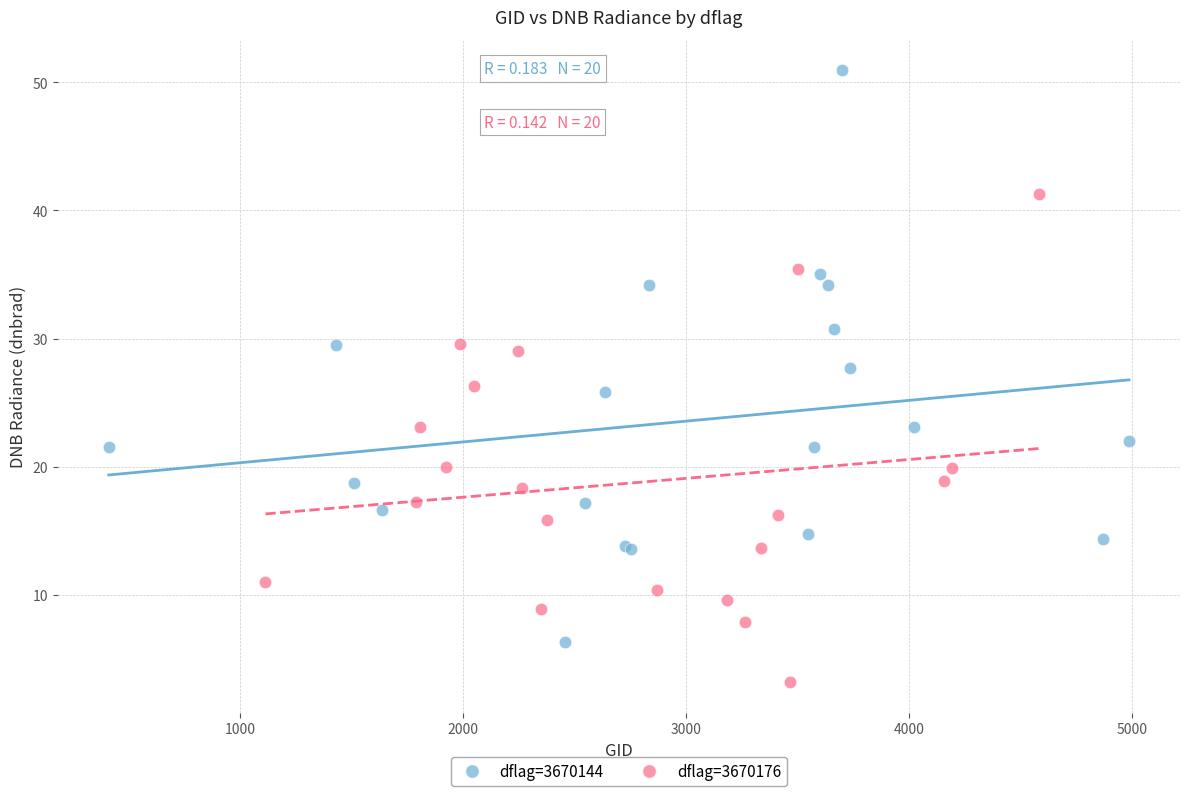

Which series contains the lowest Y value?

dflag=3670176